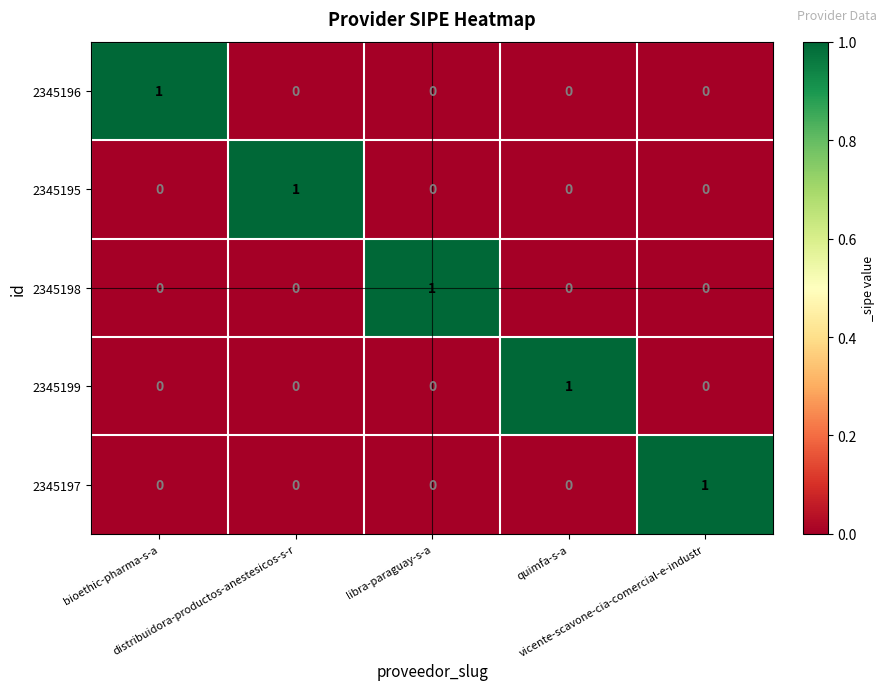

How many 2345198 values are between 0 and 1?

5